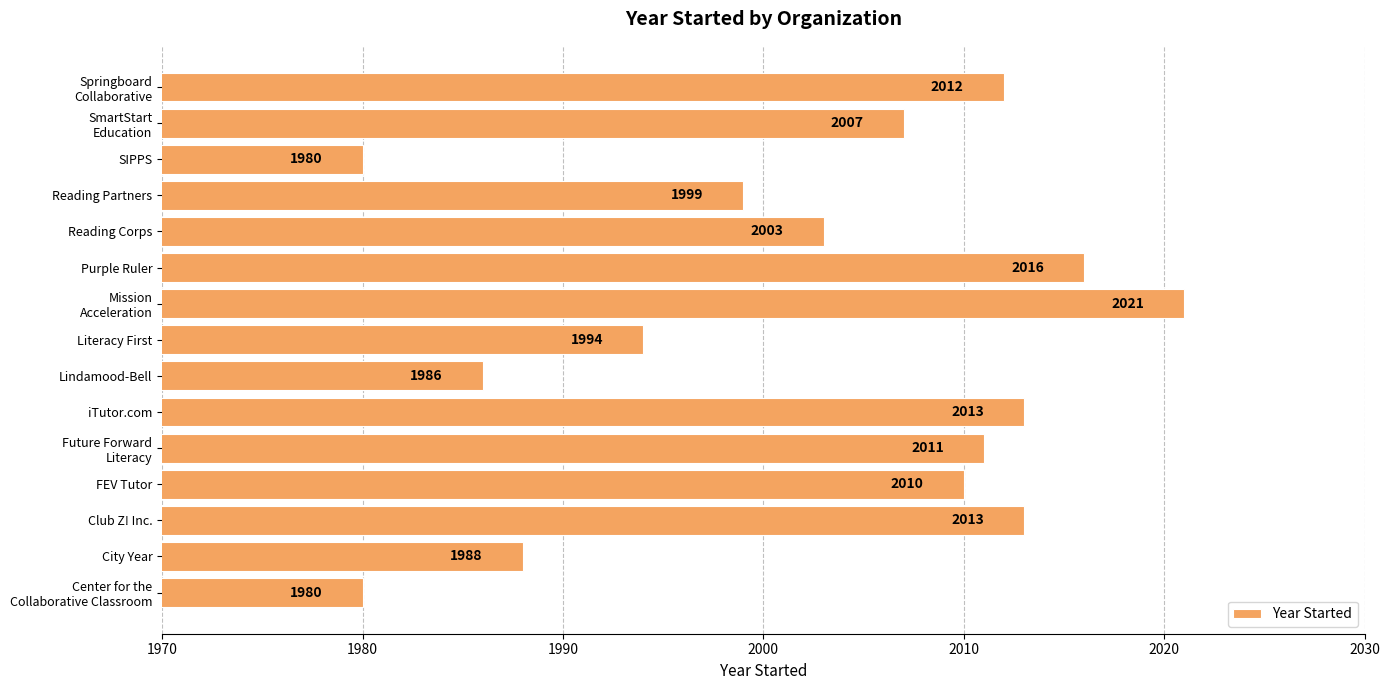

Reading top to bottom, what are all the values shown in this chart?

2012	2007	1980	1999	2003	2016	2021	1994	1986	2013	2011	2010	2013	1988	1980